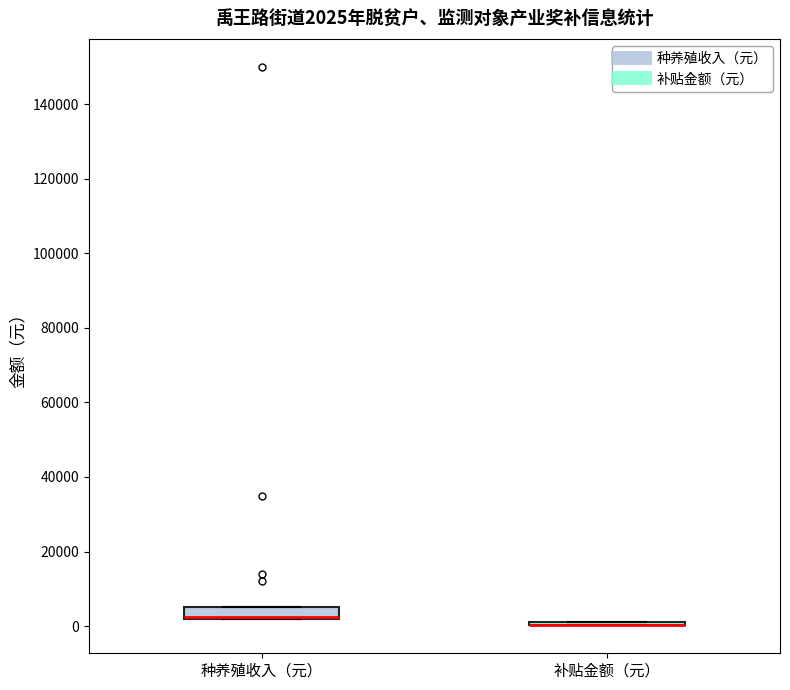

Comparing the boxes themselves (not the whiskers), which one is the tallest?

种养殖收入（元）